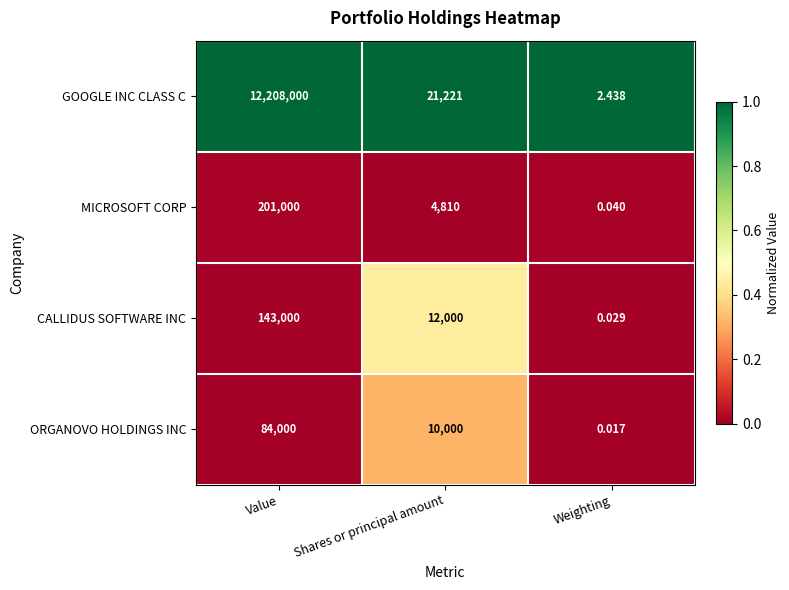

Which label corresponds to the smallest value in the chart?

Weighting